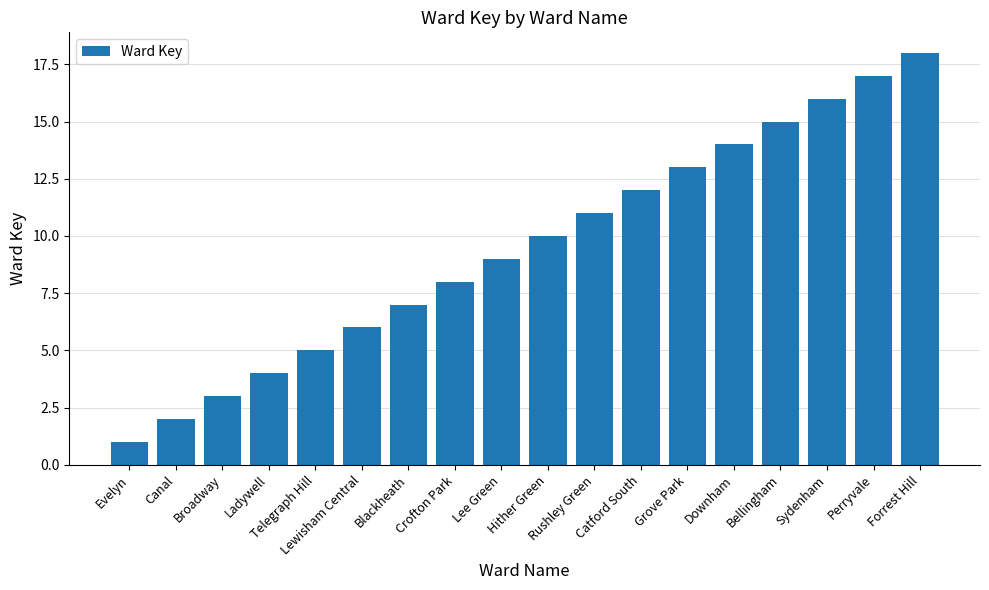

How many data points does each series have?

18